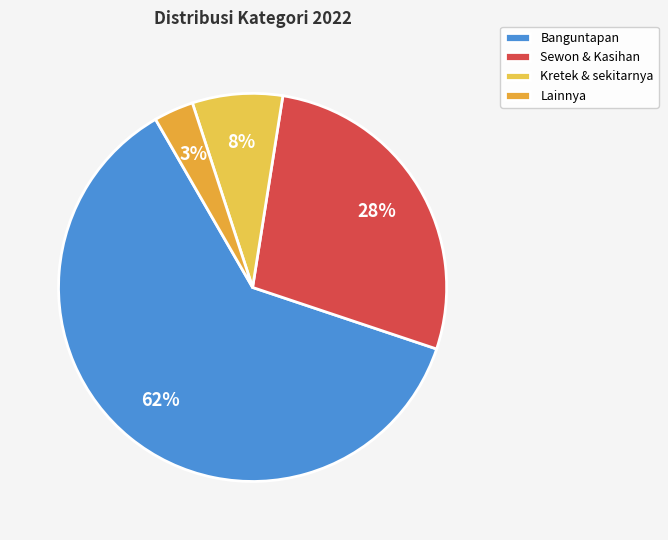

Count the number of slices in the pie.

4